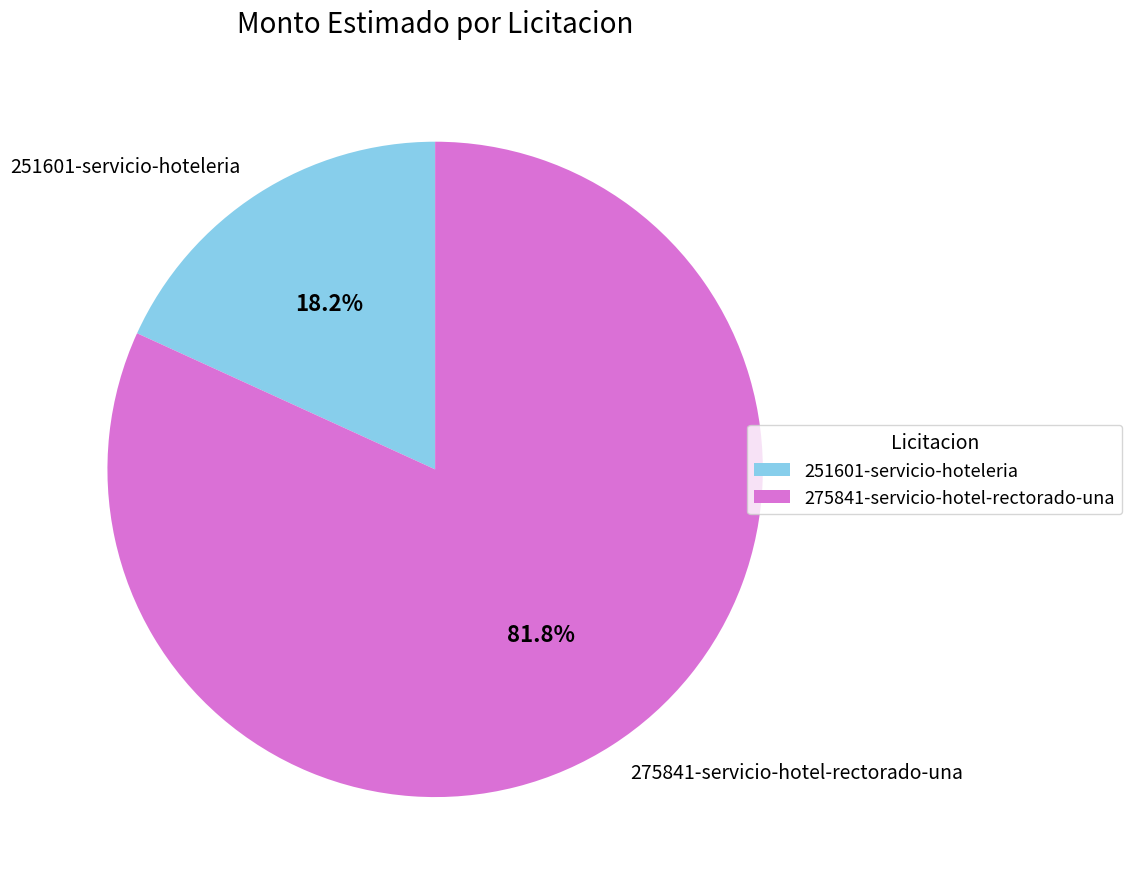

Which category has the smallest portion of the pie?

251601-servicio-hoteleria